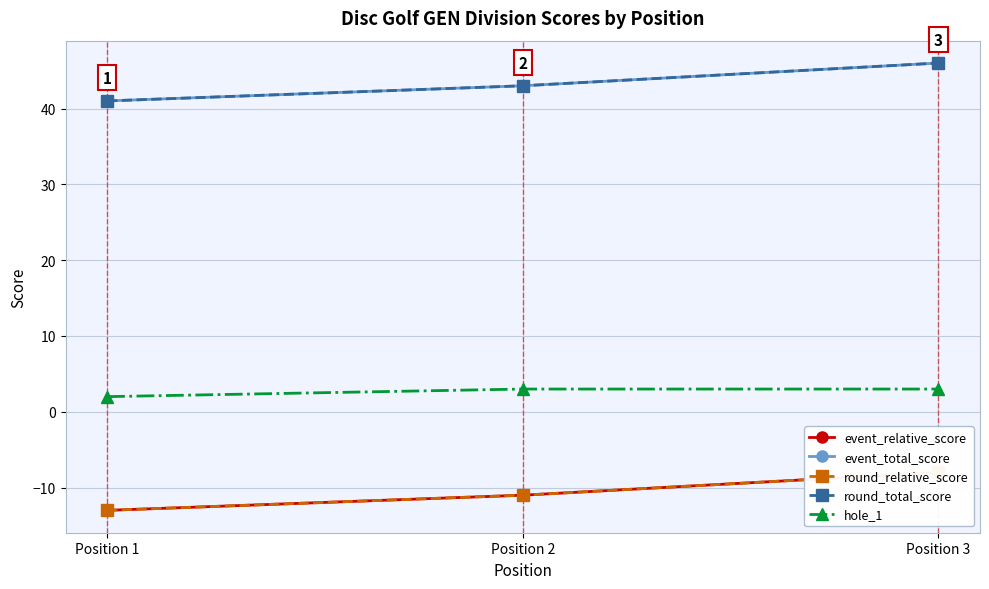

Between Position 1 and Position 2, which series saw the biggest shift?

event_relative_score